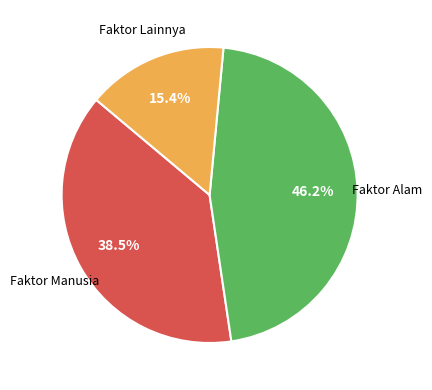

To the nearest percent, what is the average slice percentage?

33%